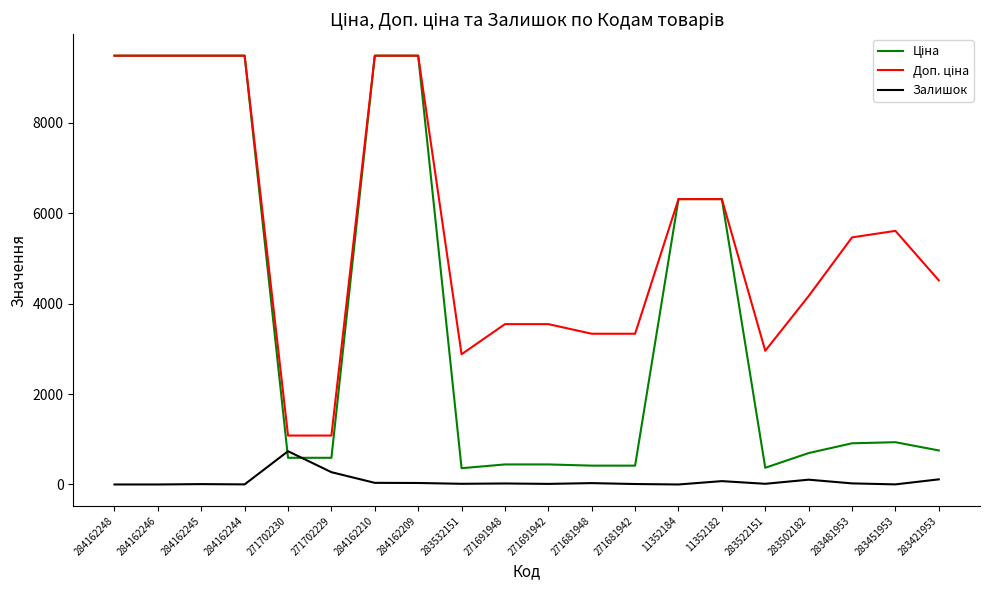

True or false: Залишок has a value of 735.0 at 271702230.

True